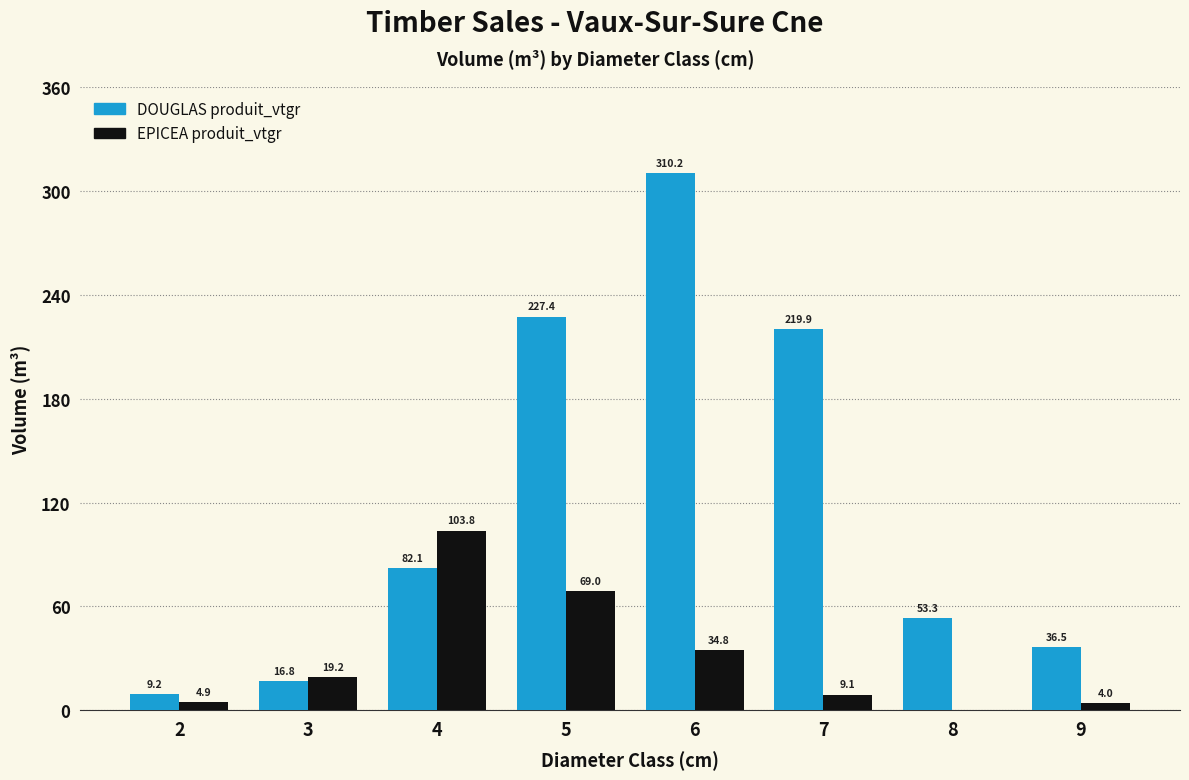

What is the total value across all series at 4?

185.9